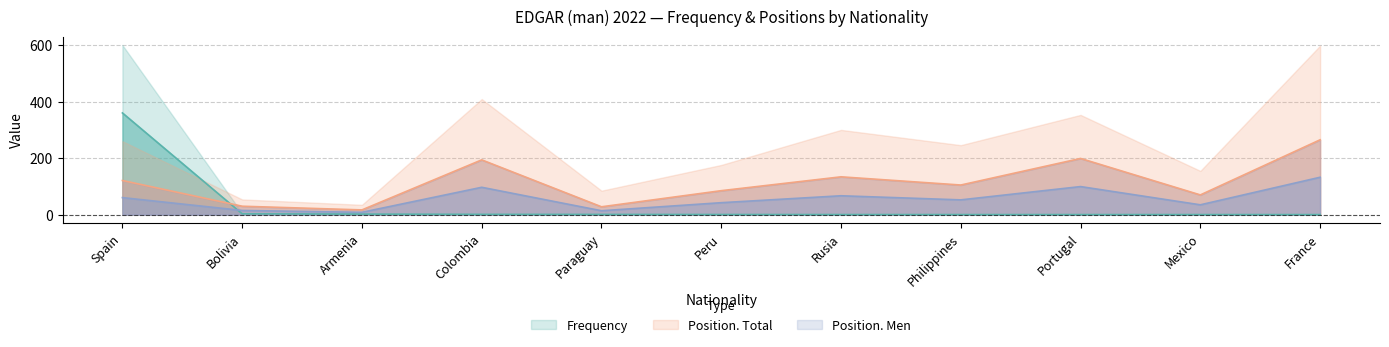

Is it true that Position. Men equals 18.2 at Mexico?

False